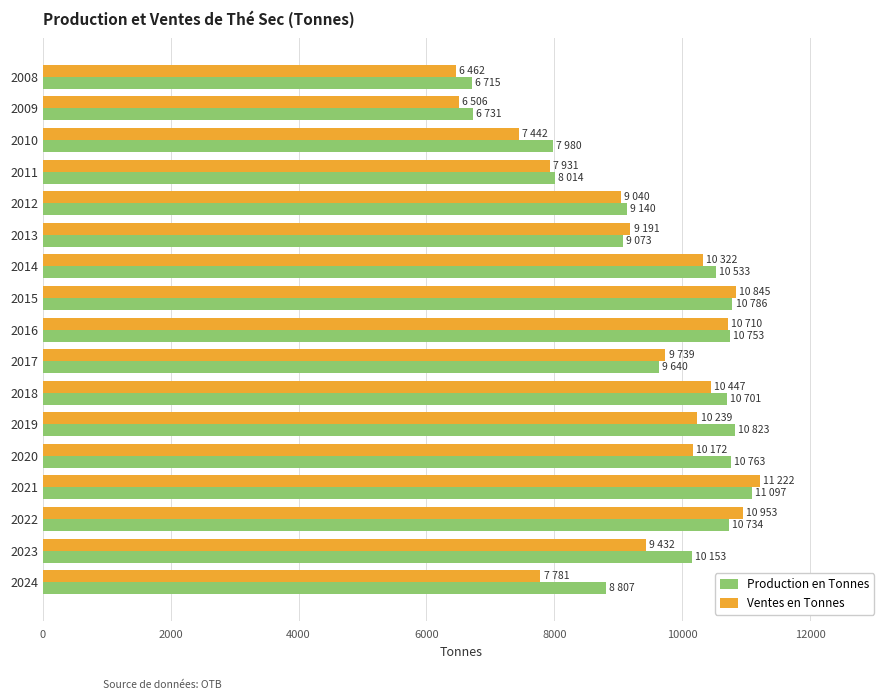

The value of Ventes en Tonnes at 2015 is 10845.0. True or false?

True